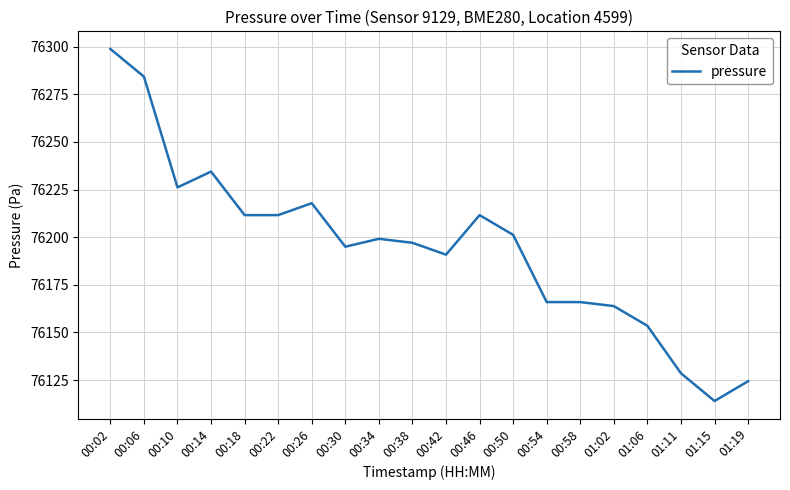

What position from the left is 00:22?

6